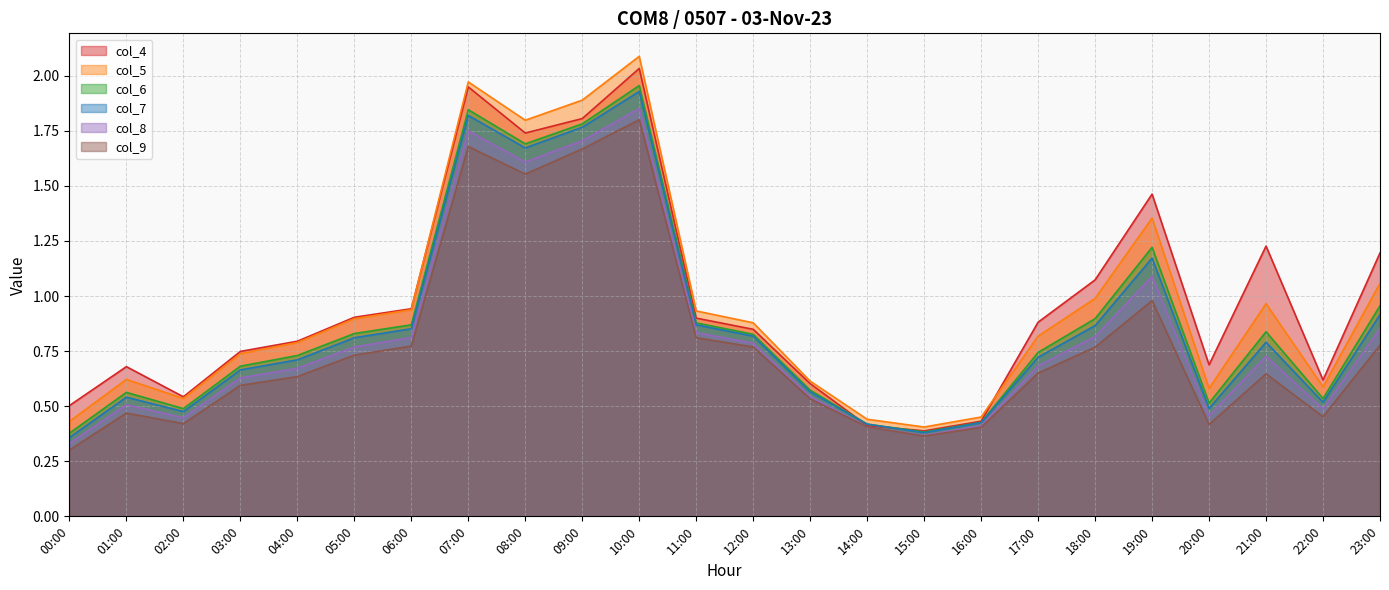

How many data points does each series have?

24